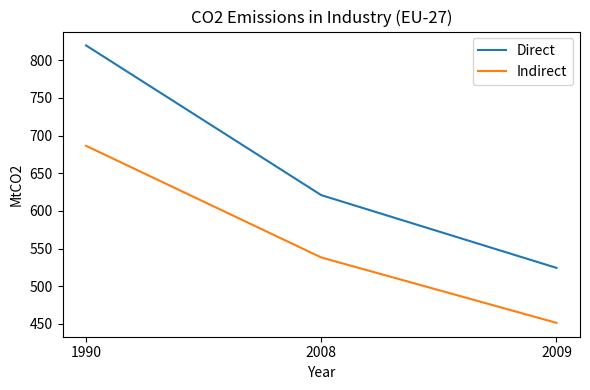

What is the difference between the Direct values at 1990 and 2008?

198.7